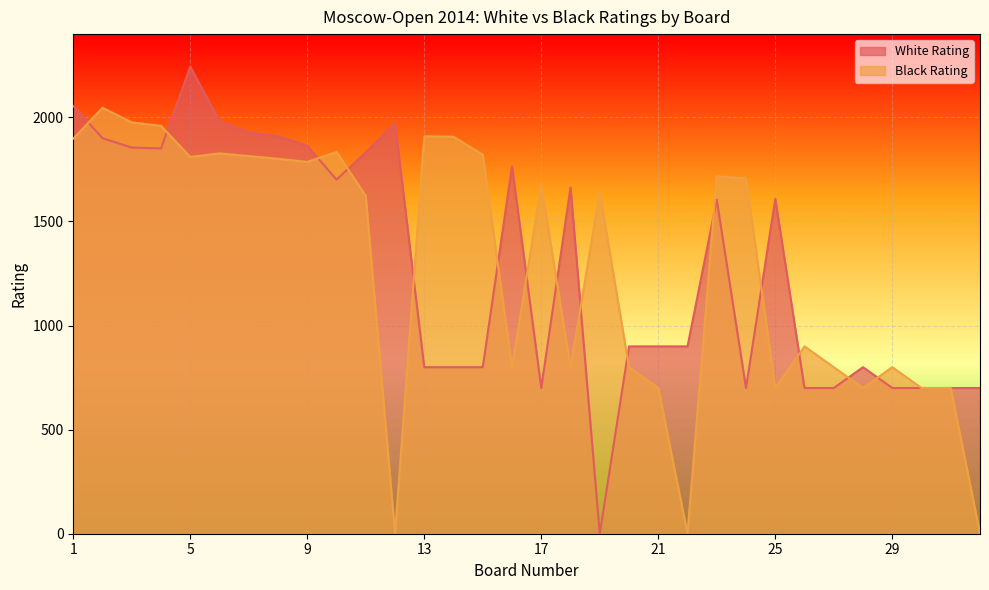

Rank the series at 22 from highest to lowest value.

White Rating, Black Rating